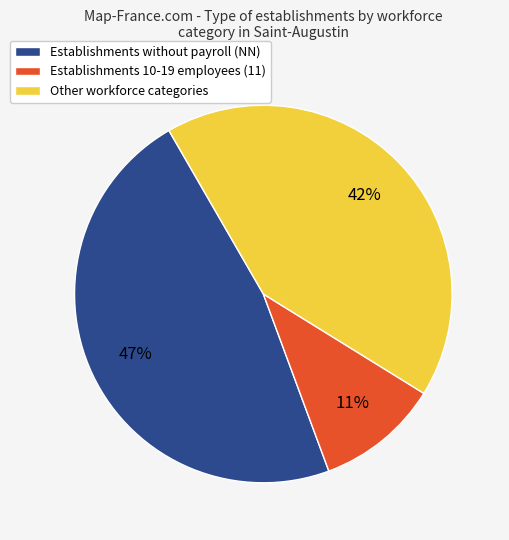

Approximately how many times larger is the value at Establishments without payroll (NN) compared to Other workforce categories?

1.1